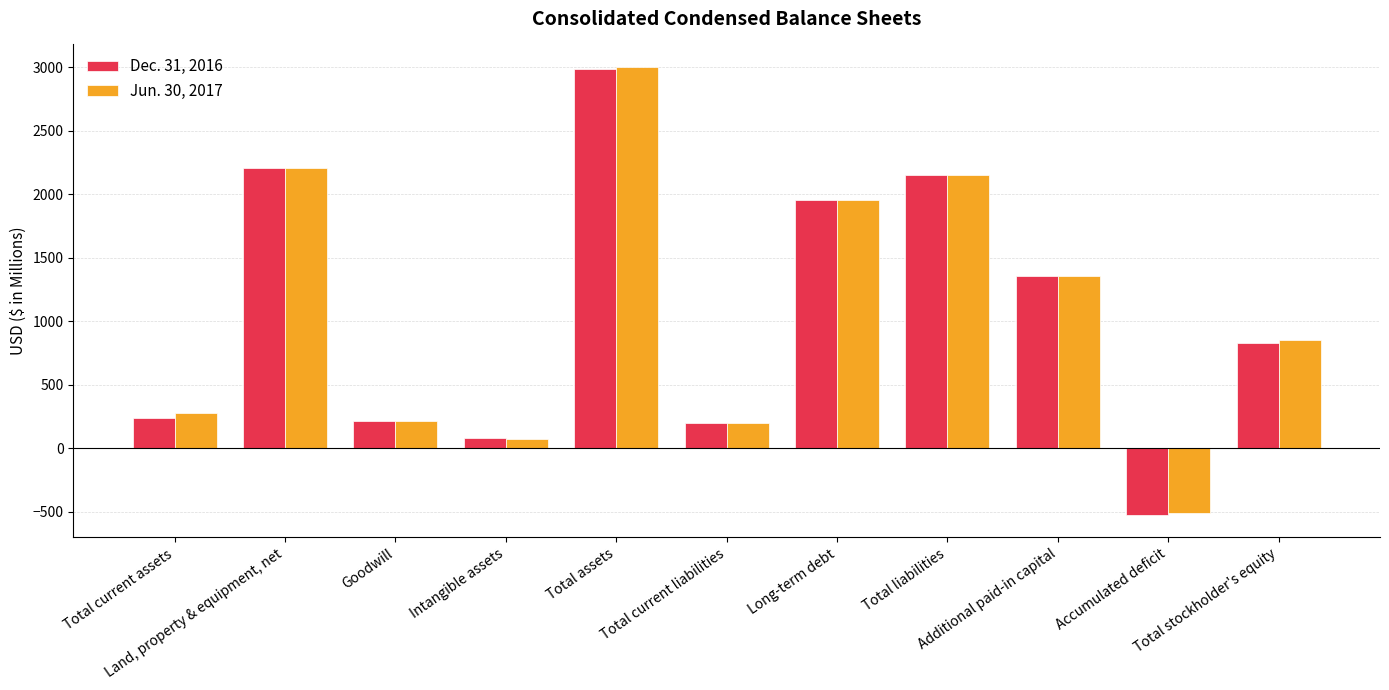

How many negative values does the Dec. 31, 2016 series have?

1